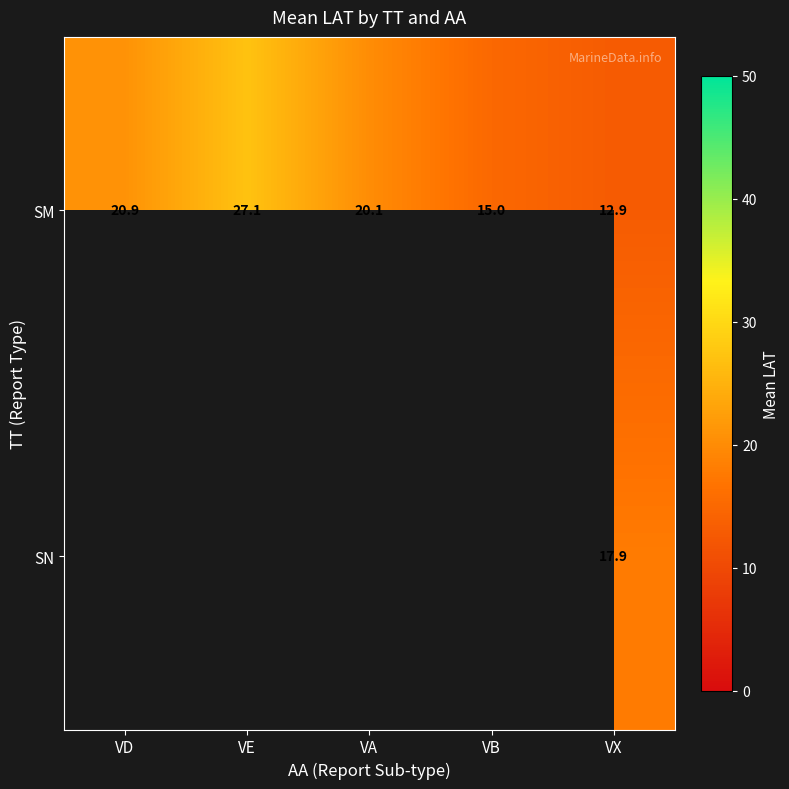

At which label is SM closest to 20?

VA